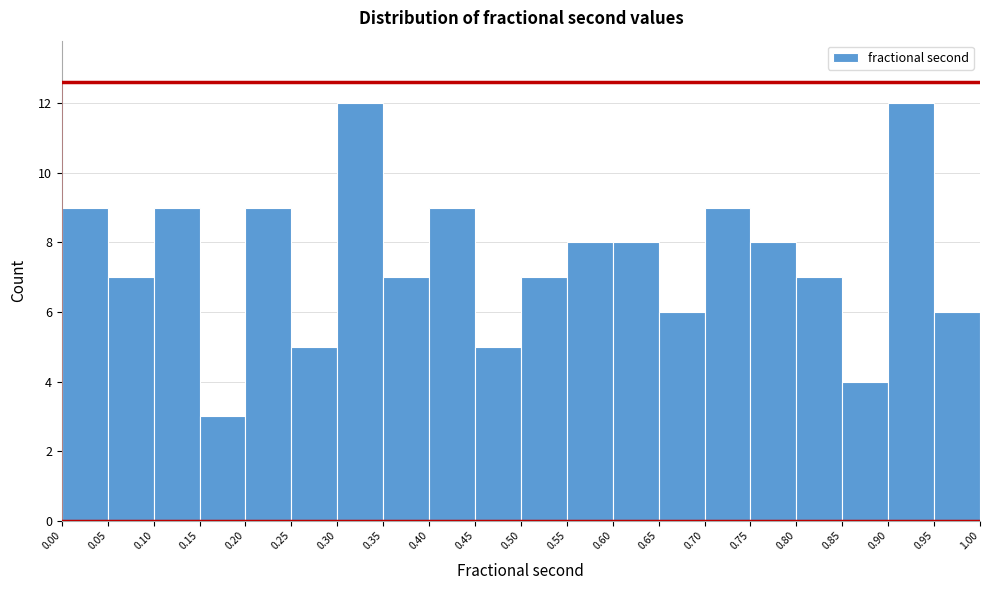

Reading left to right, list every bar in this chart as the range it spans on the x-axis followed by its height. The values are not printed on the chart, so give them approximately, as read against the axis.

0.00 to 0.05: 9
0.05 to 0.10: 7
0.10 to 0.15: 9
0.15 to 0.20: 3
0.20 to 0.25: 9
0.25 to 0.30: 5
0.30 to 0.35: 12
0.35 to 0.40: 7
0.40 to 0.45: 9
0.45 to 0.50: 5
0.50 to 0.55: 7
0.55 to 0.60: 8
0.60 to 0.65: 8
0.65 to 0.70: 6
0.70 to 0.75: 9
0.75 to 0.80: 8
0.80 to 0.85: 7
0.85 to 0.90: 4
0.90 to 0.95: 12
0.95 to 1.00: 6